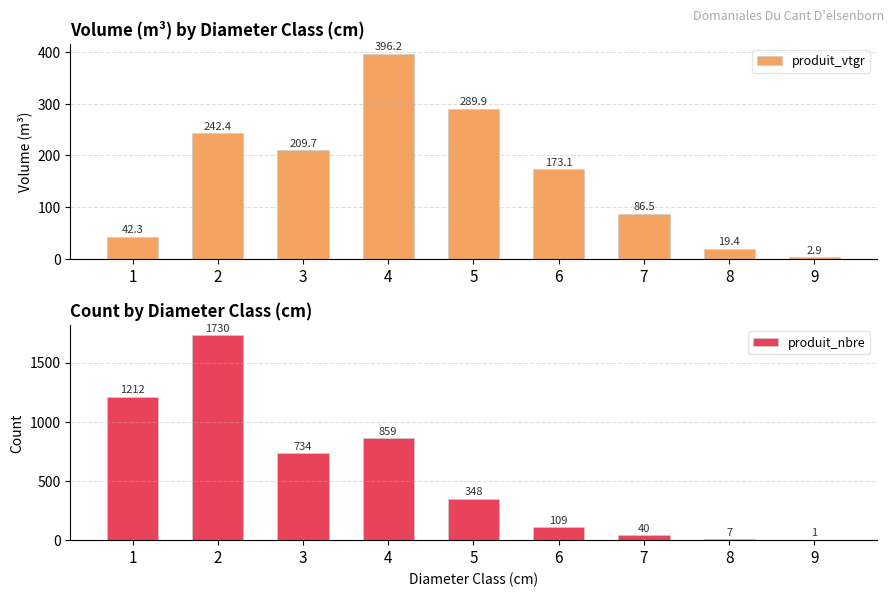

What is the difference between the maximum and minimum values in the produit_vtgr series?

393.4